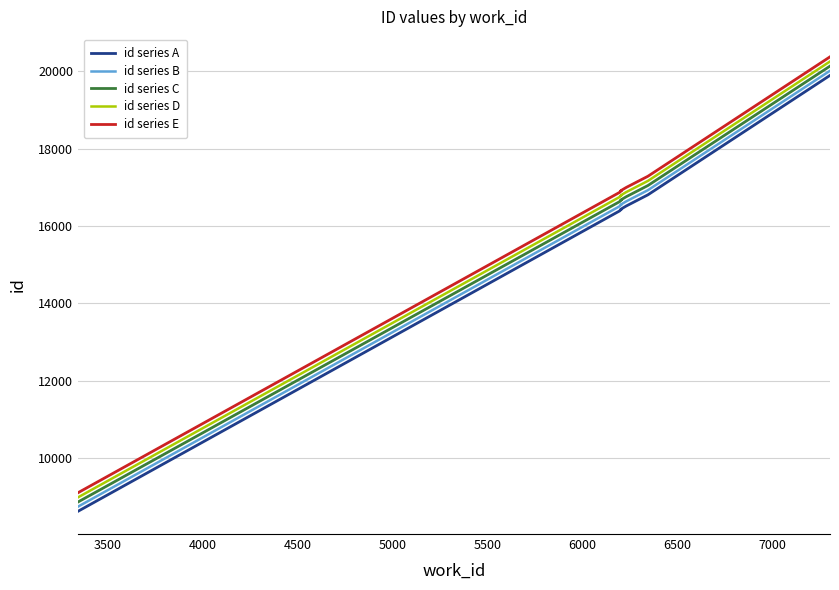

Which series has the largest total across all categories?

id series E